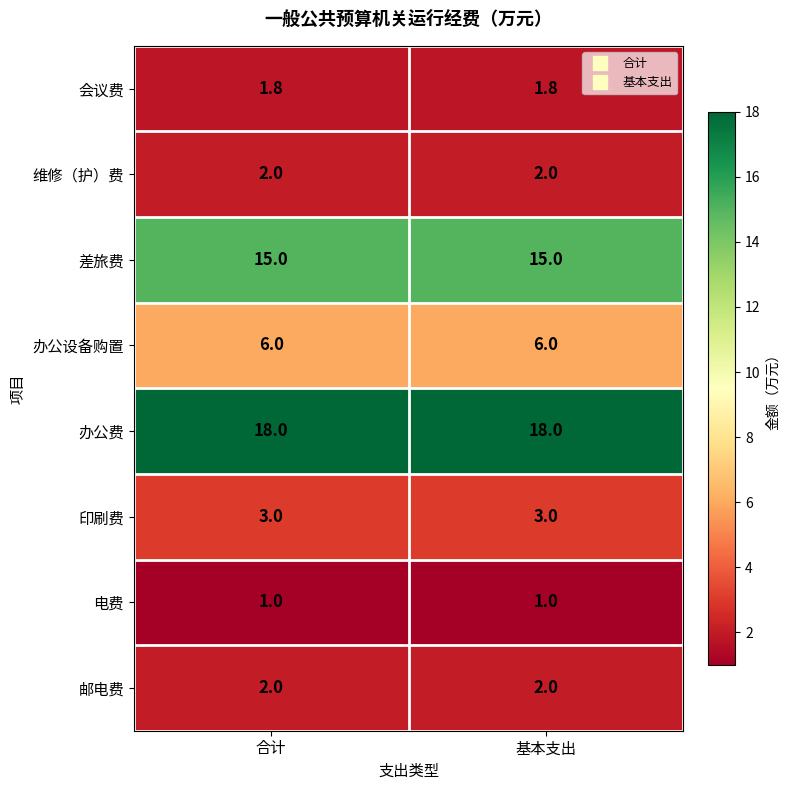

What is the difference between the highest and lowest values at 基本支出?

17.0